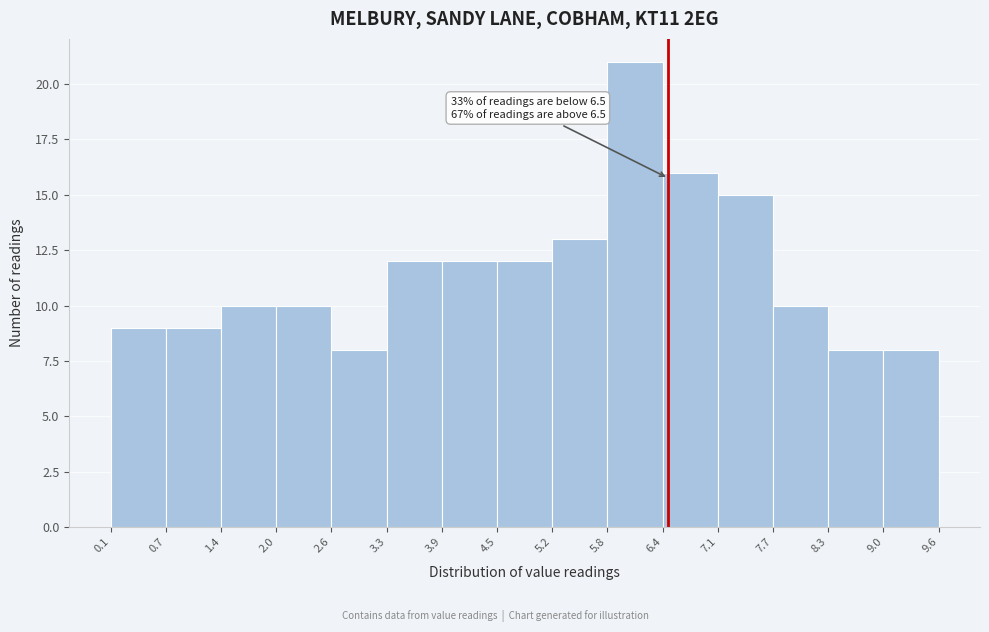

Over which range of the x-axis is the bar tallest?

5.8 to 6.4